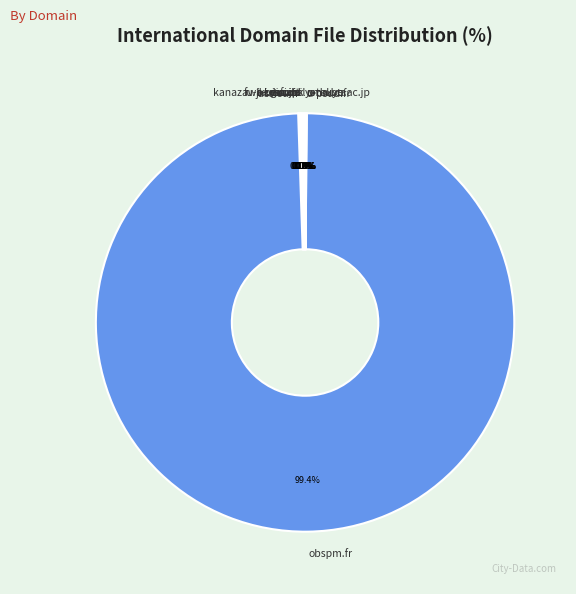

Which slice represents more than half of the pie?

obspm.fr